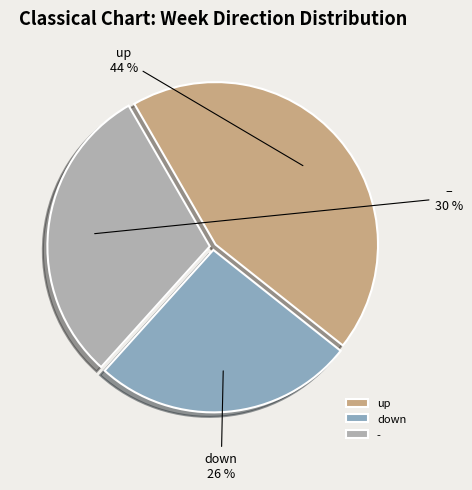

True or false: down accounts for 26% of the total.

True